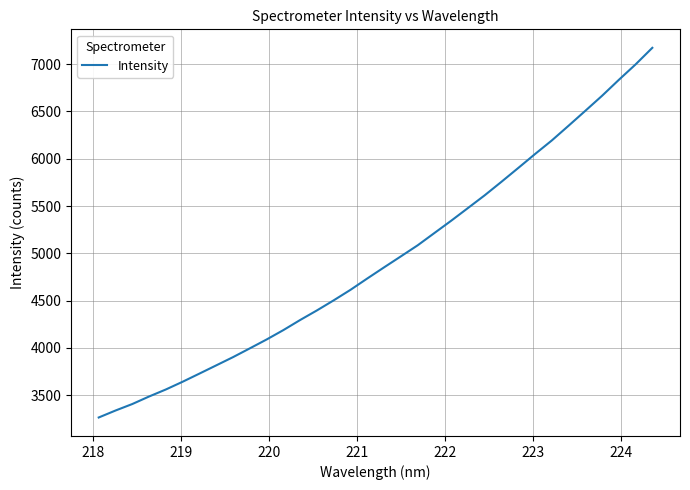

What is the difference between the maximum and minimum values?

3906.4